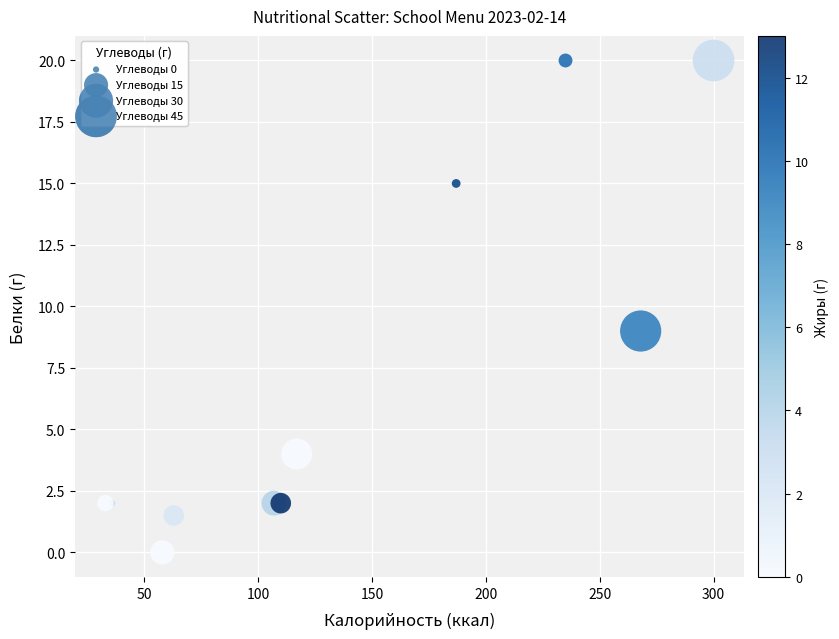

What Y value in the scatter plot is closest to 10?

9.0